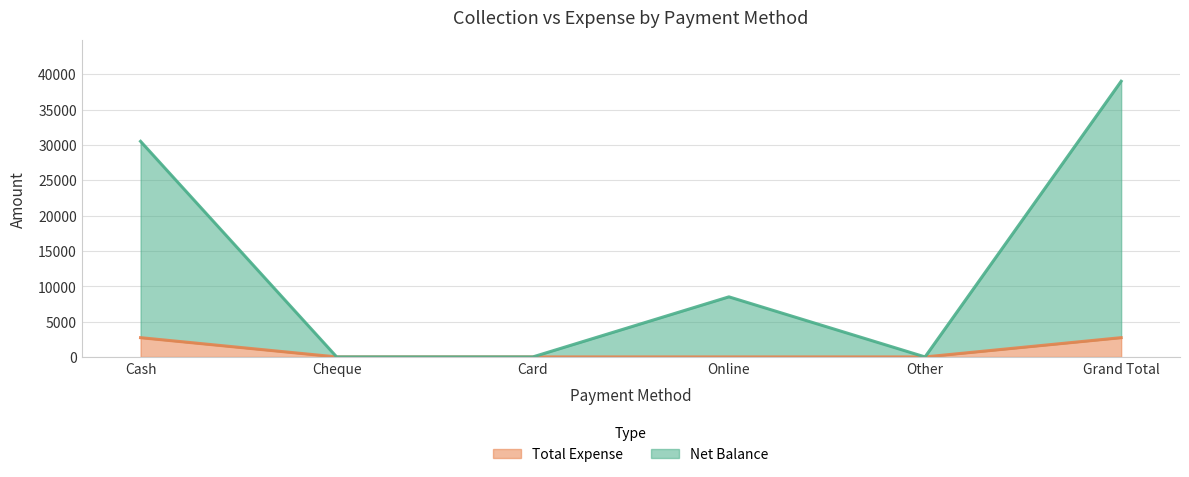

True or false: Net Balance has more than 0 points higher than both neighbors.

True